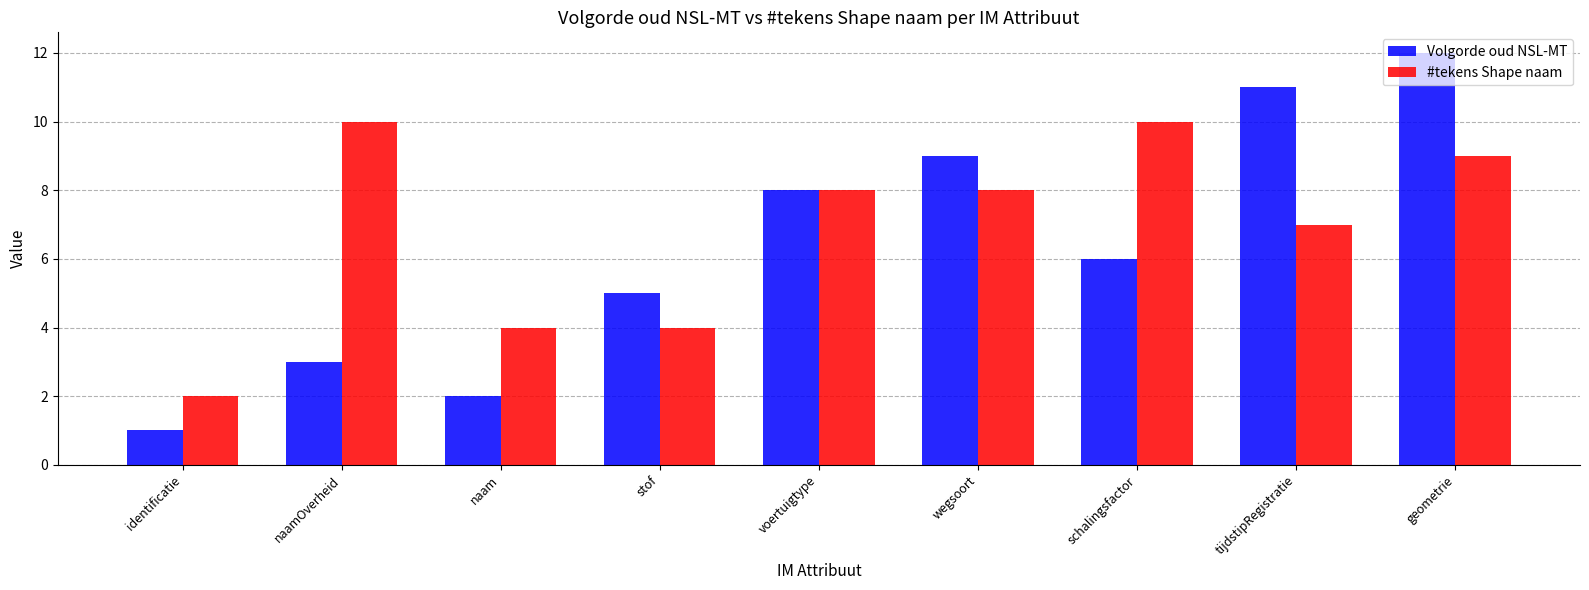

How many series are shown in this chart?

2